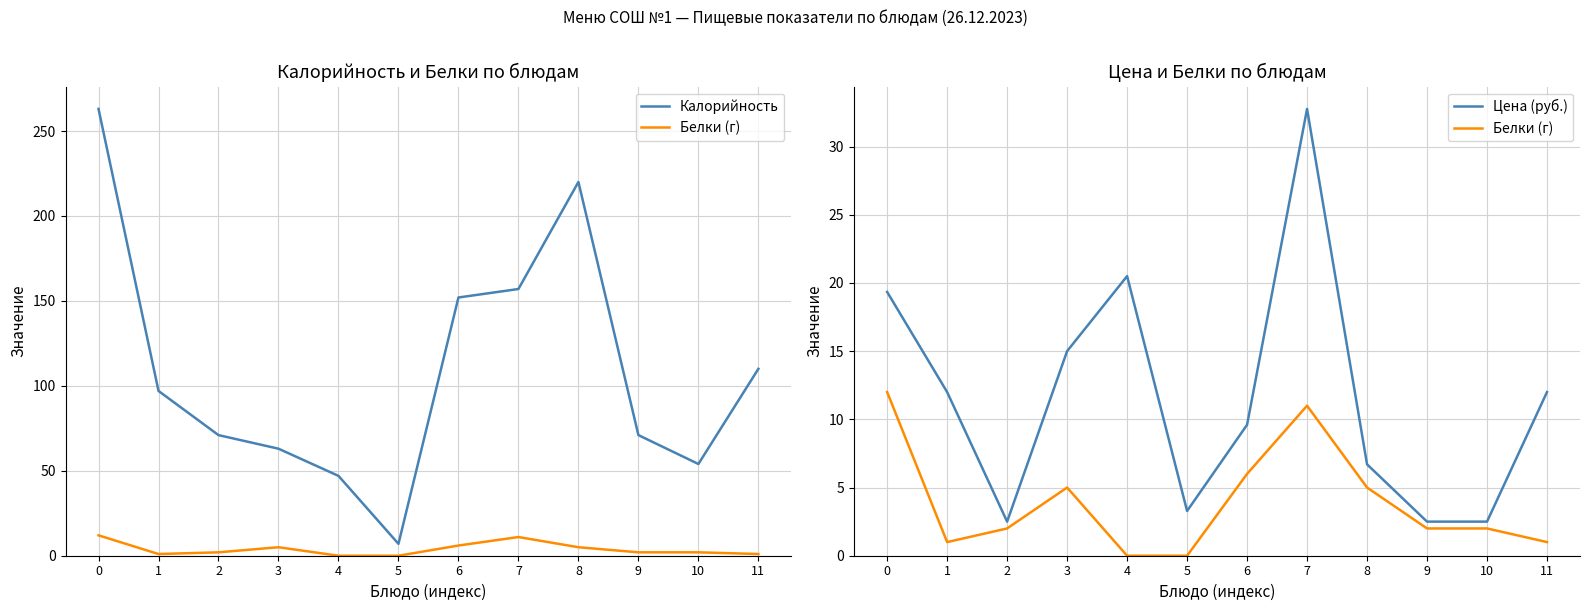

What is the highest value of the Белки (г) series?

12.0